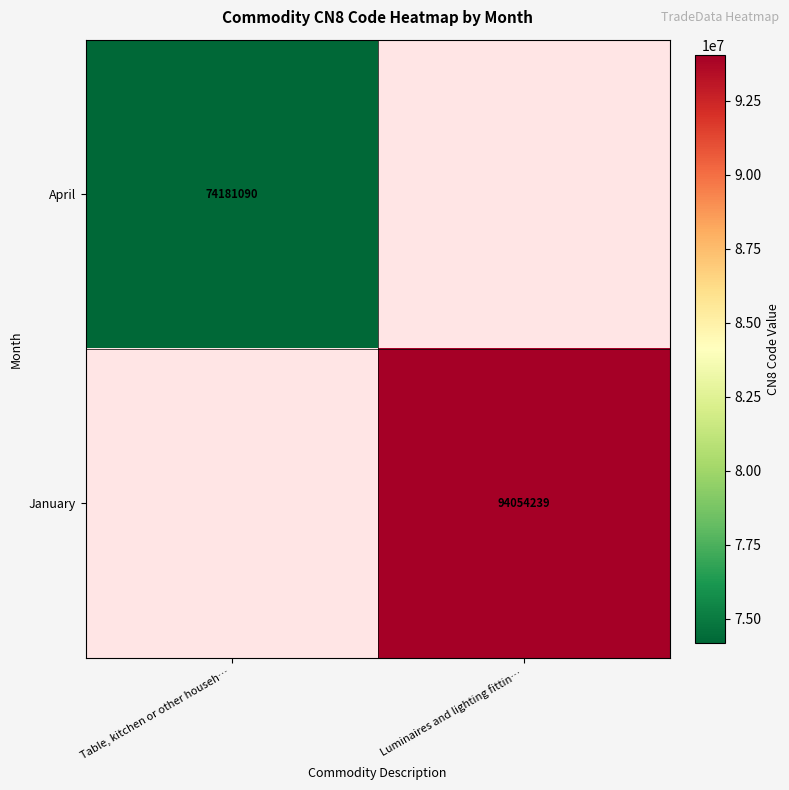

The April series shows 74181090 at Table, kitchen or other househ…. True or false?

True